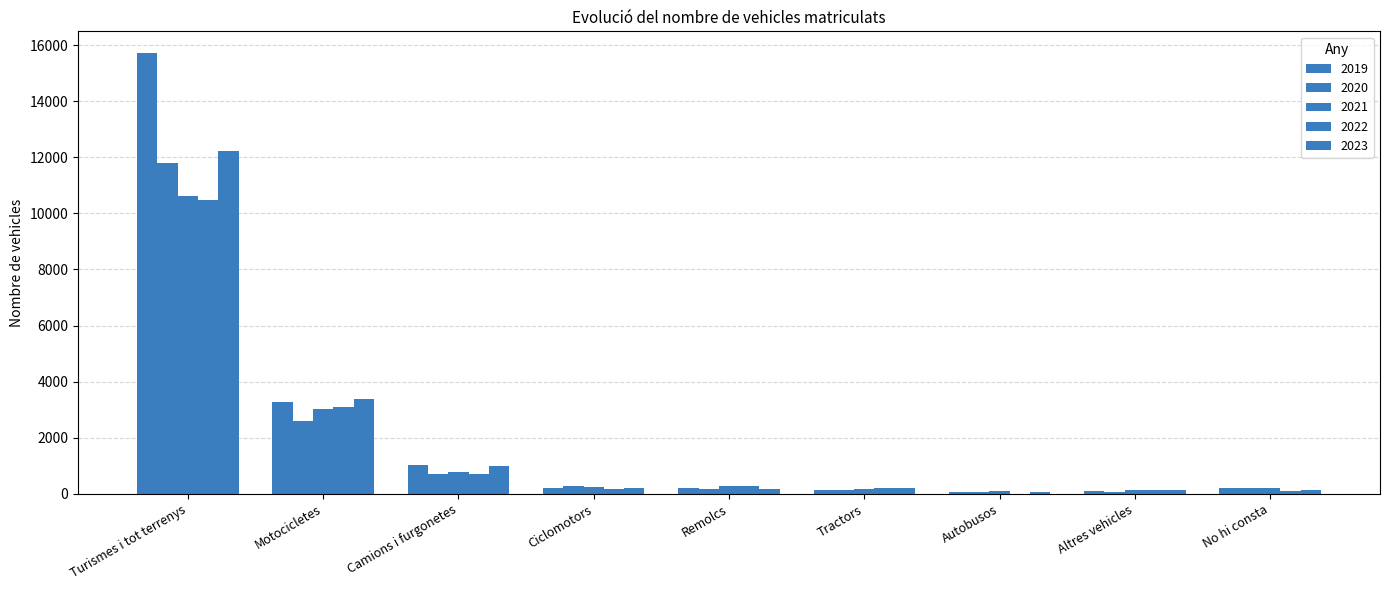

At which label does 2020 reach its minimum?

Altres vehicles